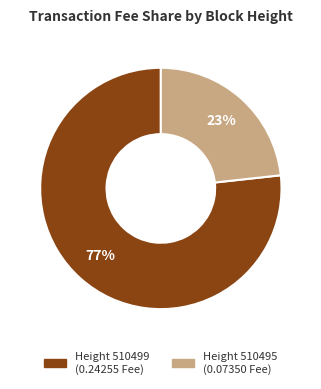

To the nearest percent, what is the average slice percentage?

50%